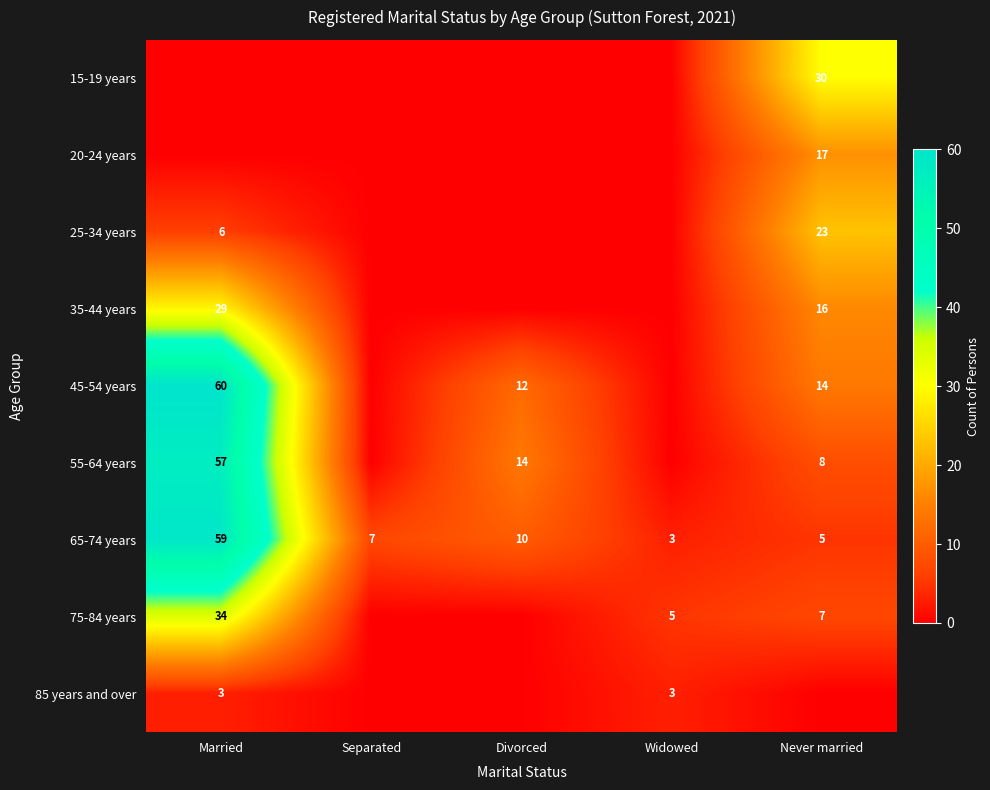

Which category has the lowest value across all series?

Married